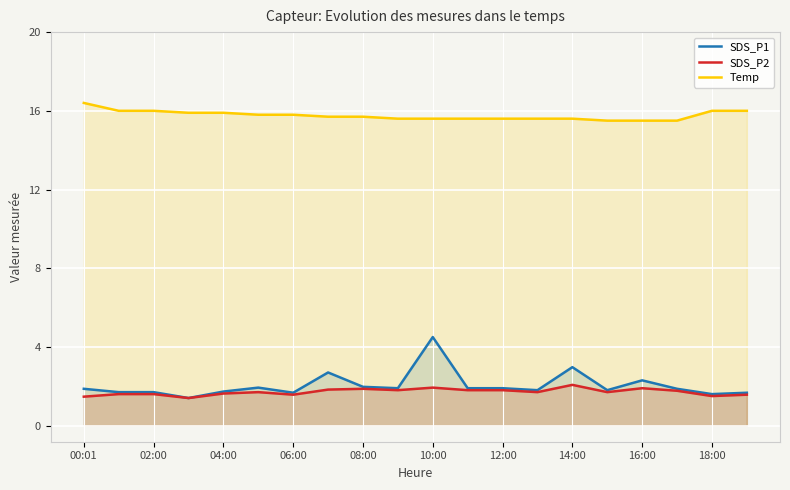

In SDS_P2, how many points are lower than both neighbors (excluding endpoints)?

6